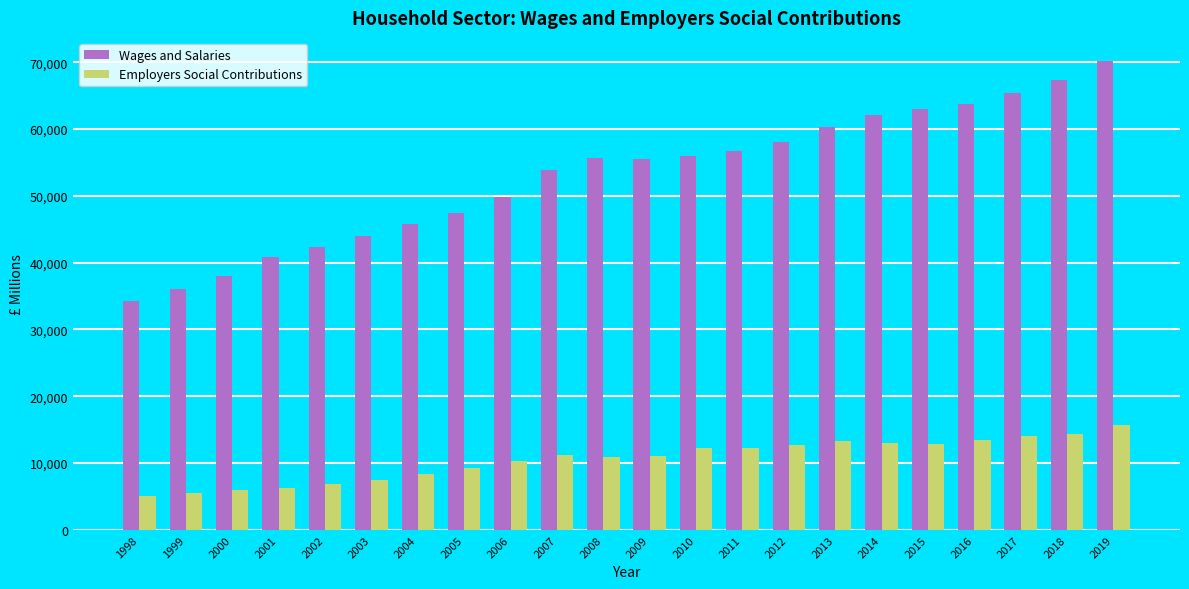

How many groups of bars are there?

22